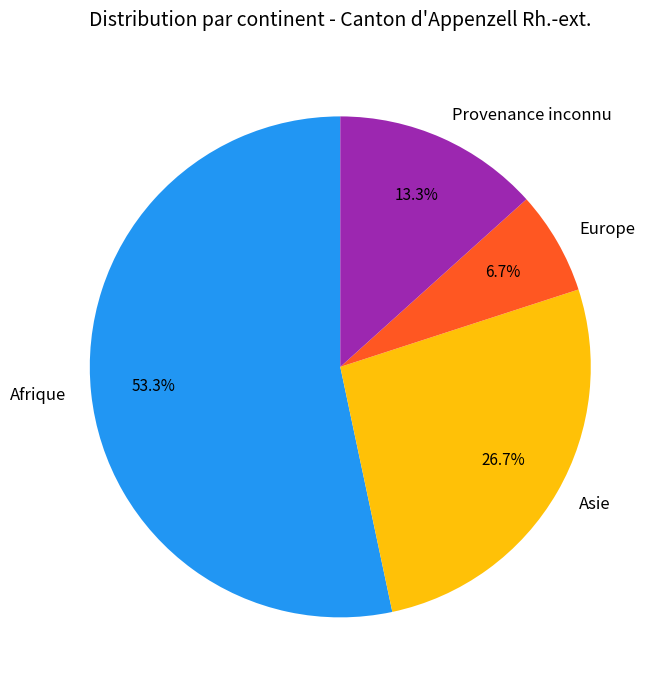

Is it true that Europe is 7% of the pie?

True